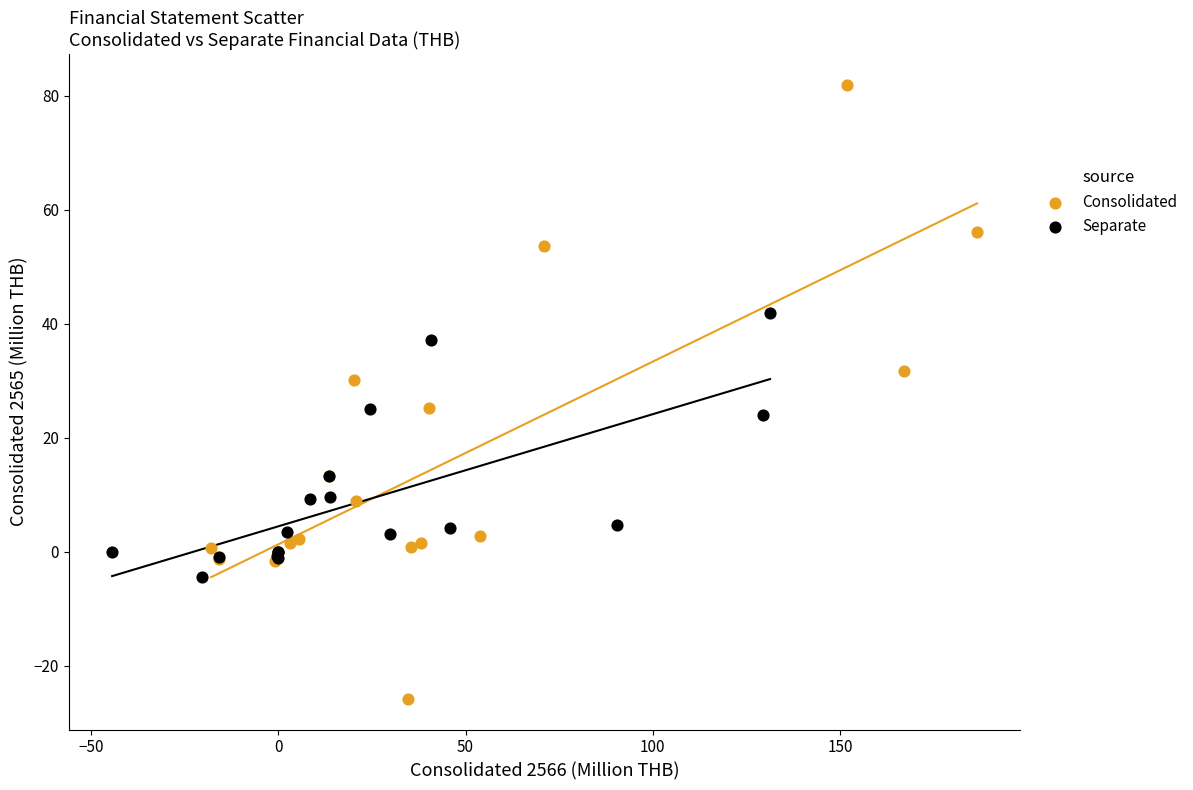

Which series contains the highest Y value?

Consolidated